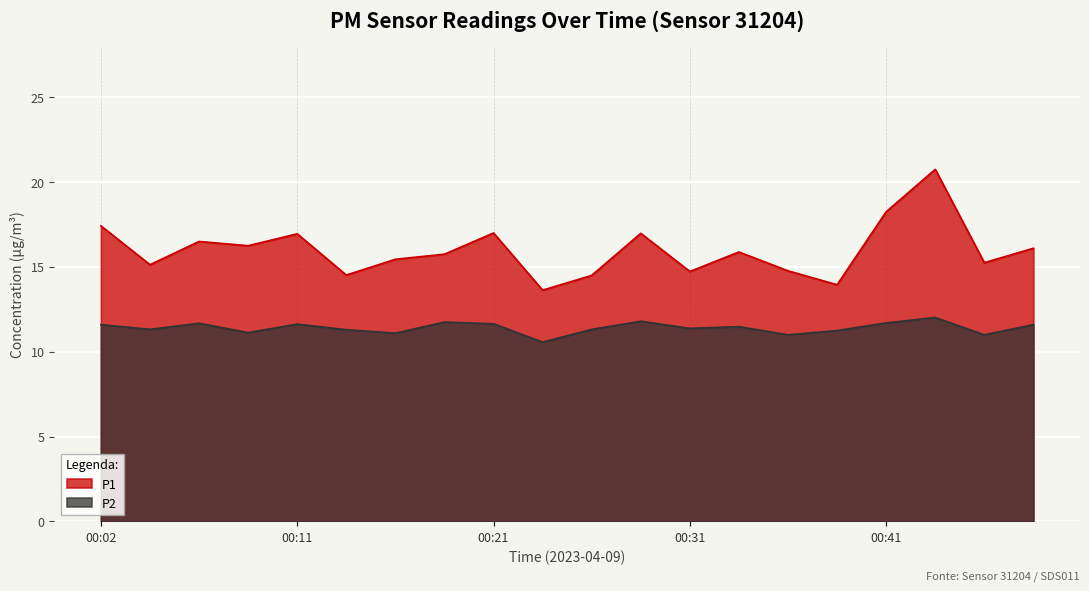

Which series changed the most between 2023-04-09T00:14:22 and 2023-04-09T00:16:48?

P1